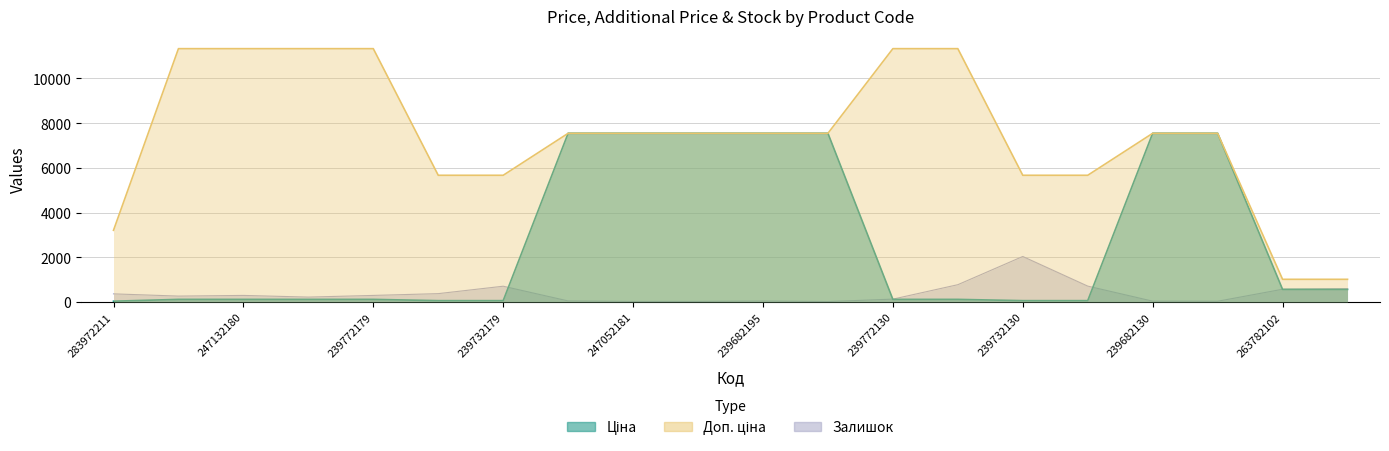

How many data points in Доп. ціна are above 7545?

13